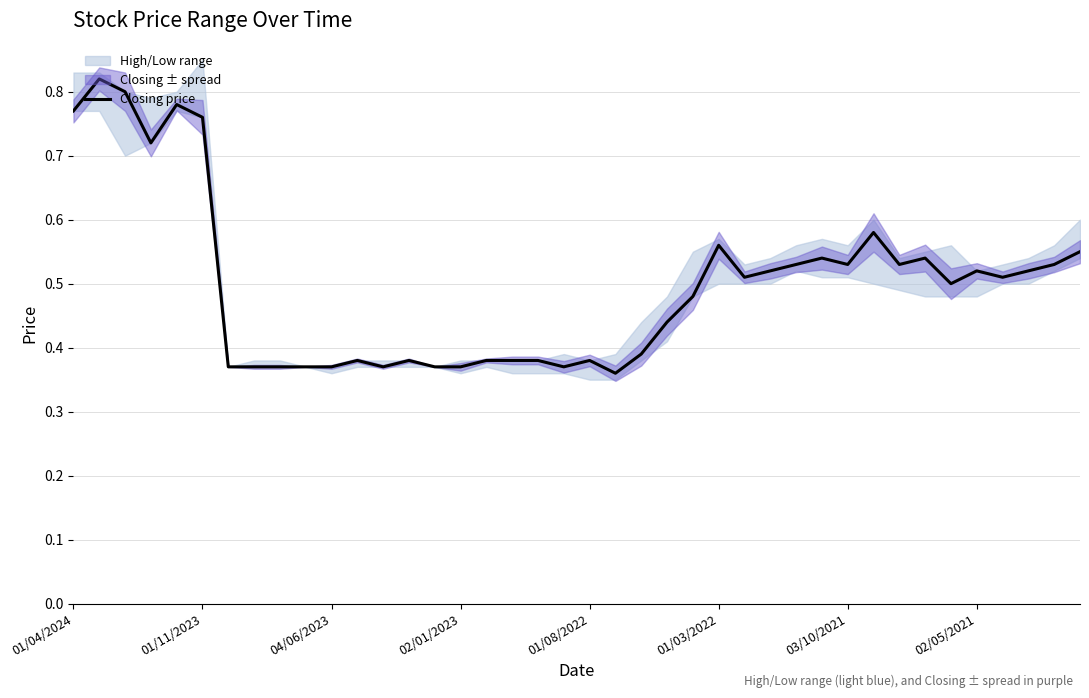

What is the change in value from 11 to 39?

+0.2